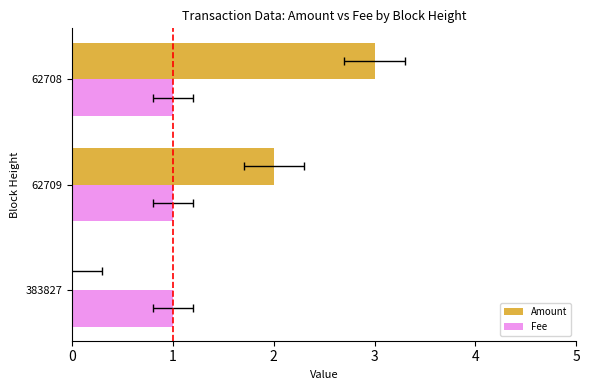

At 2, list the series in order from largest to smallest.

Amount, Fee